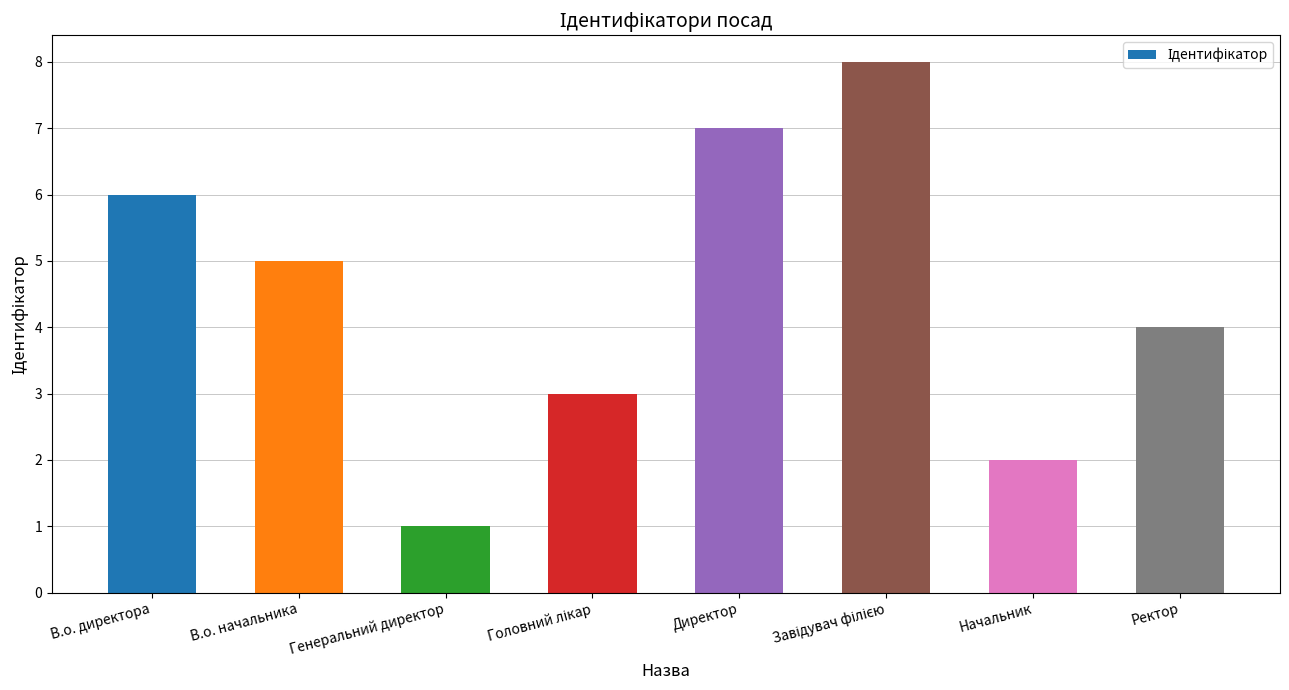

Does the chart contain any negative values?

No